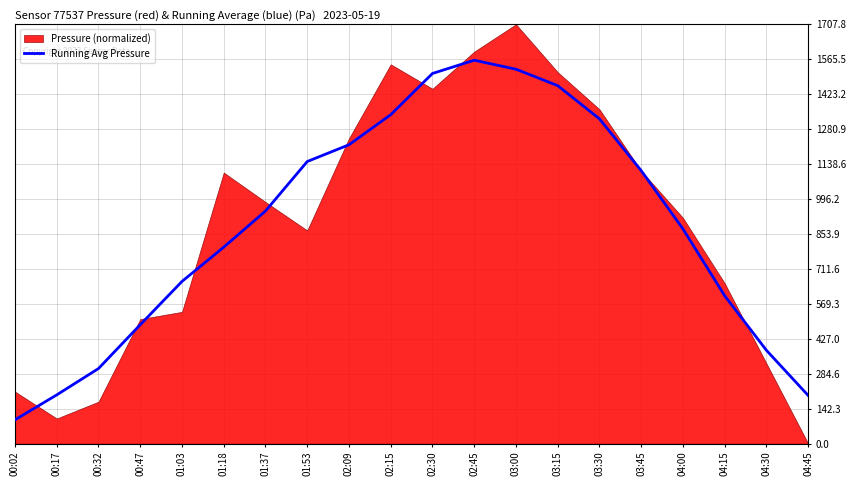

What is the minimum value for Running Avg Pressure?

97.0